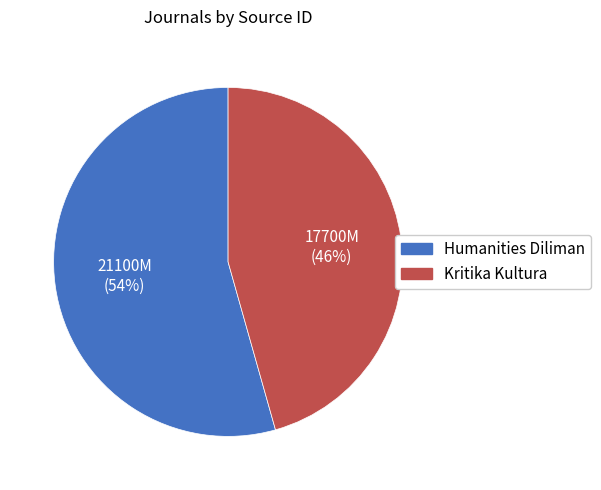

Approximately how many times larger is the value at Humanities Diliman compared to Kritika Kultura?

1.2